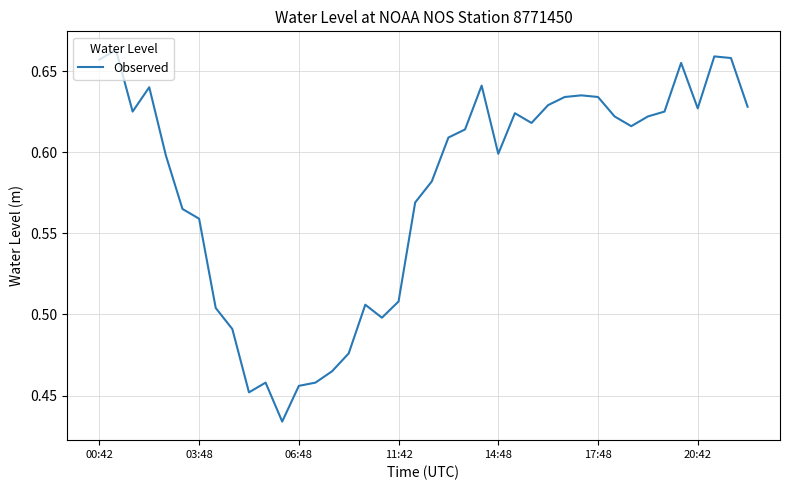

How many categories are shown in the chart?

40